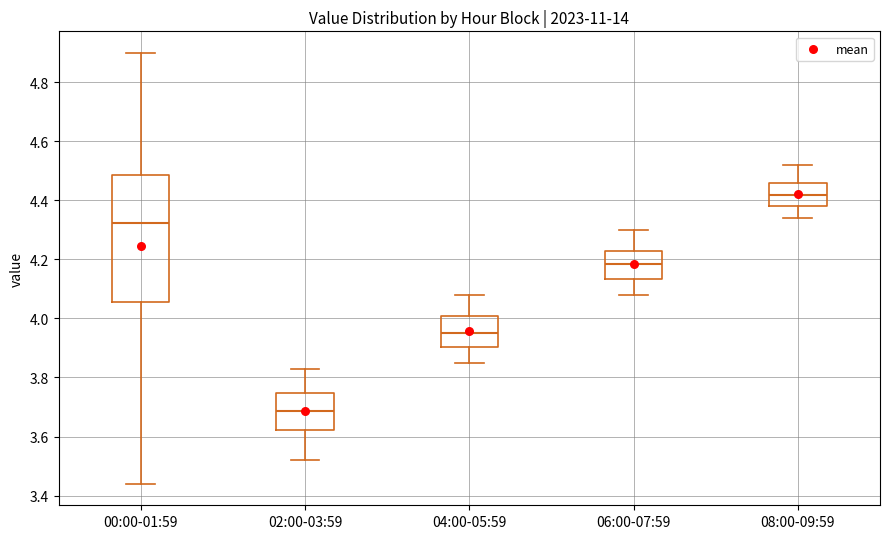

Which box has the lowest median line?

02:00-03:59